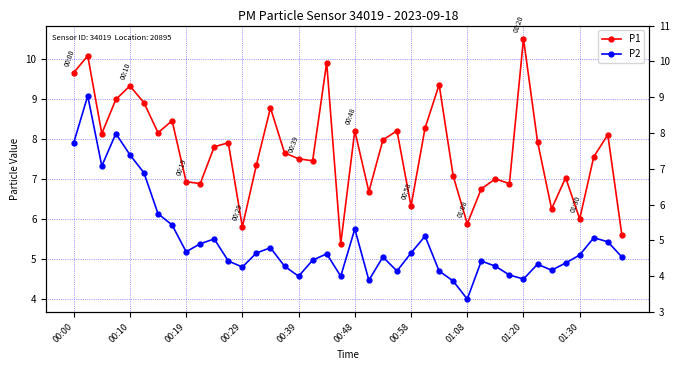

Rank the series by their maximum value, from lowest to highest.

P2, P1